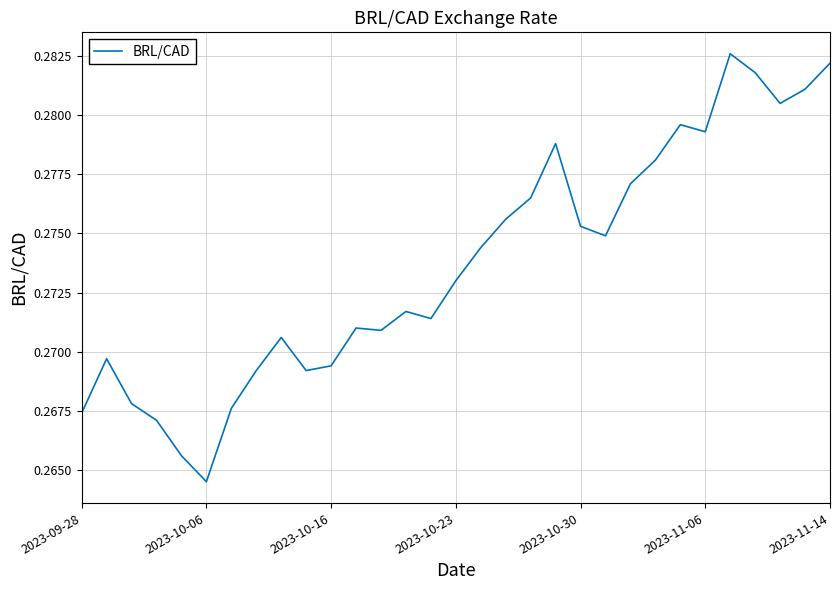

Is it true that the value at 2023-10-16 is 0.4?

False